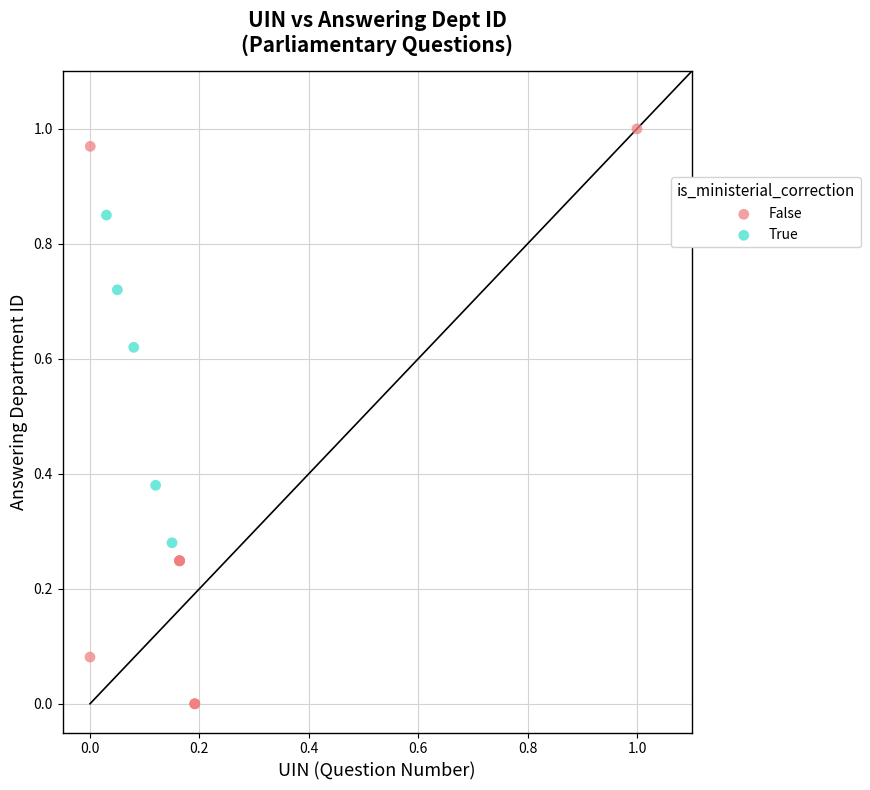

Which series contains the highest Y value?

False